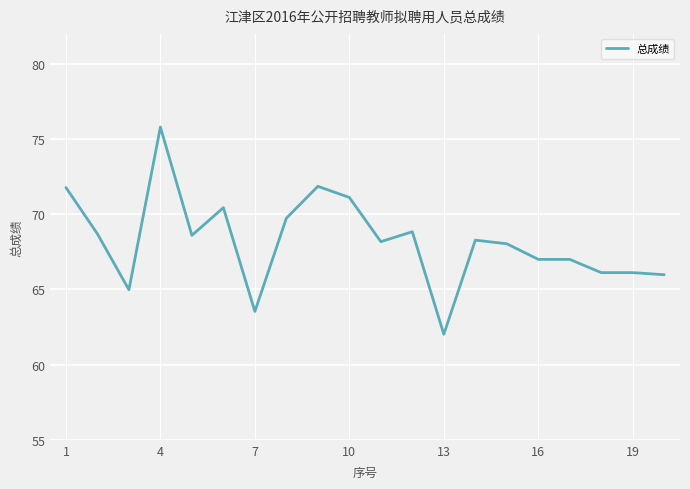

What is the smallest value displayed?

62.0